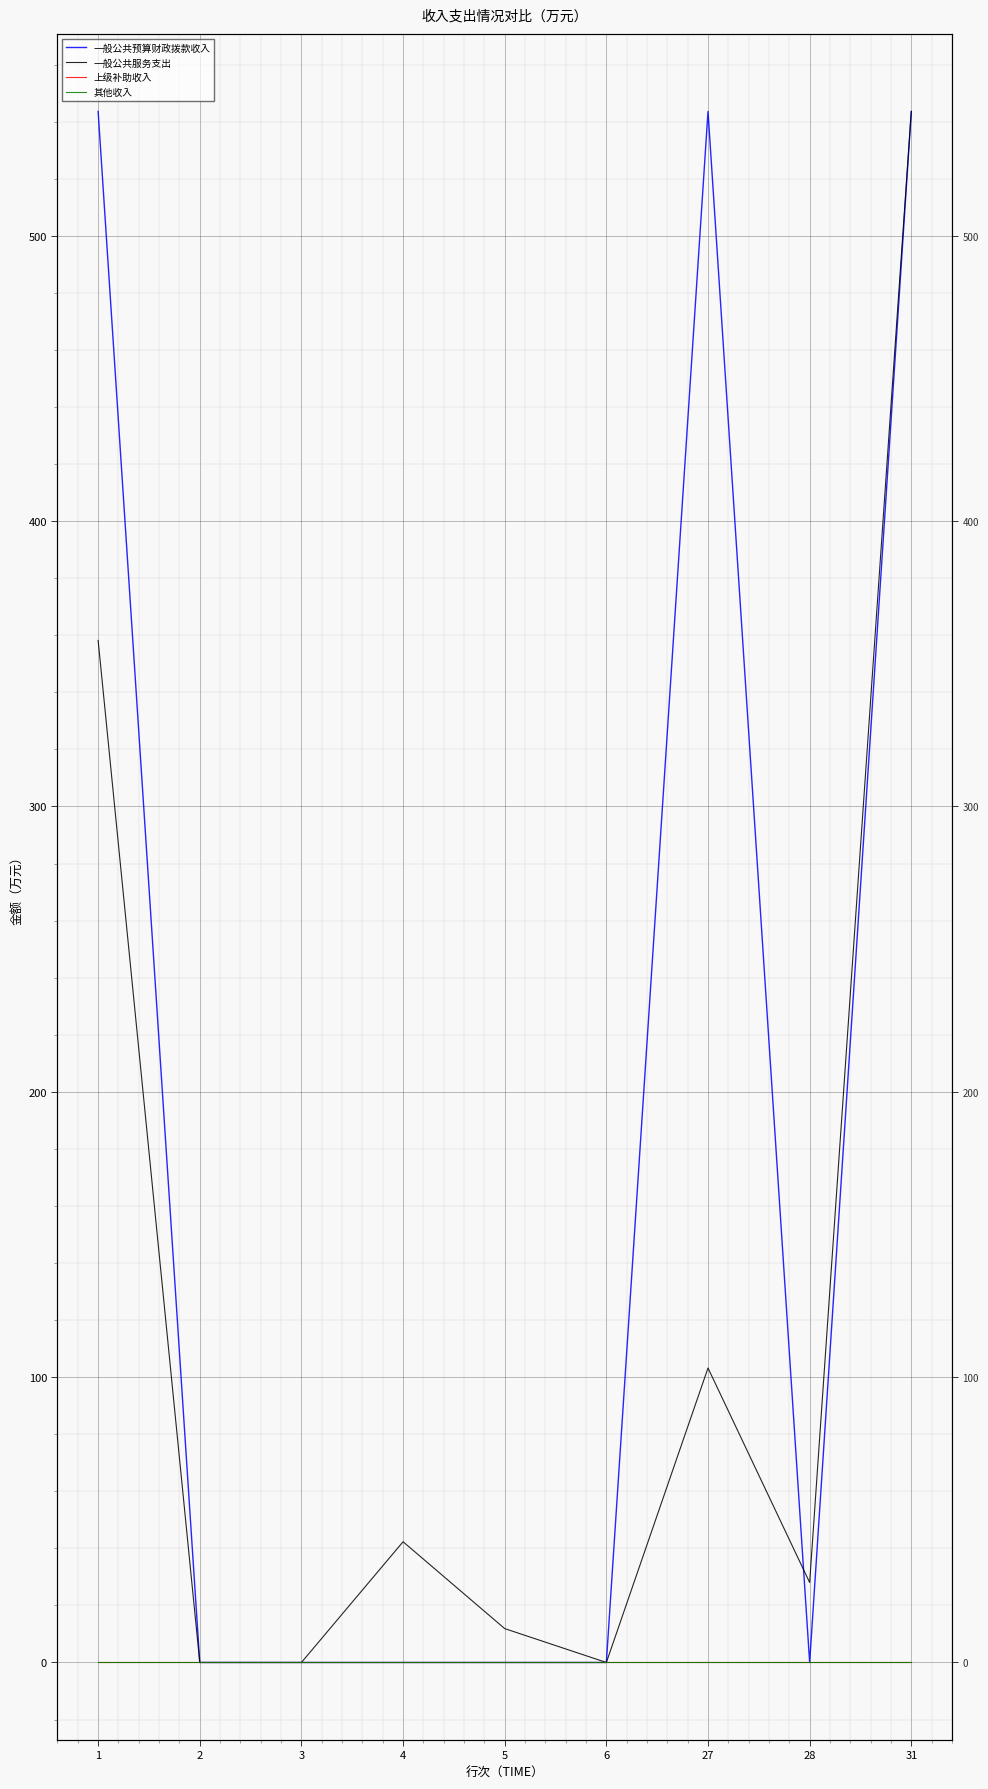

The 上级补助收入 series shows 0.0 at 28. True or false?

True